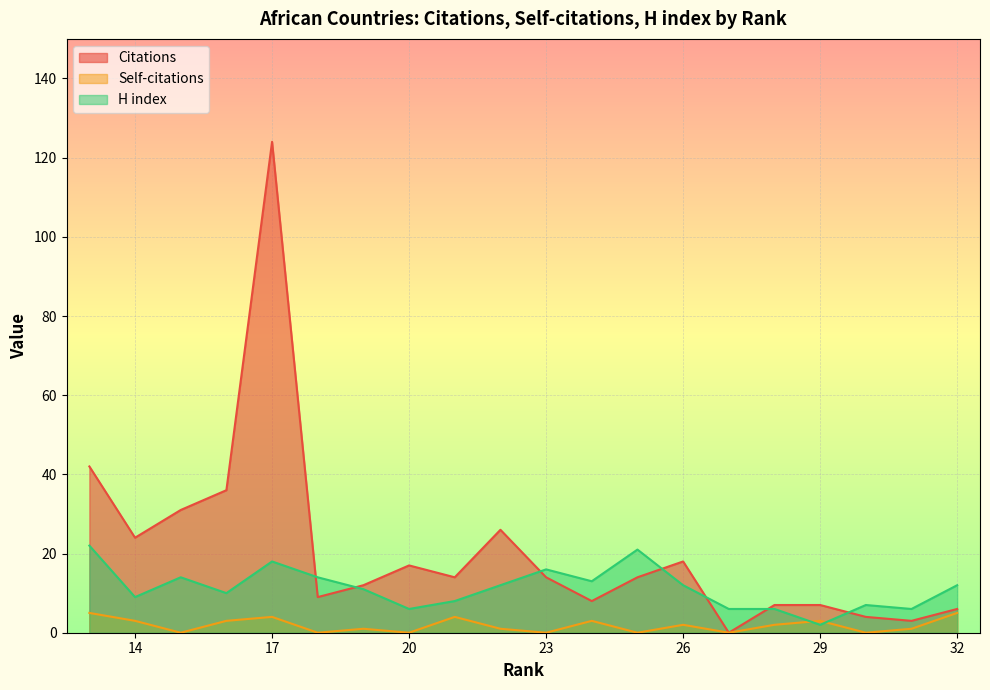

What is the maximum value for Citations?

124